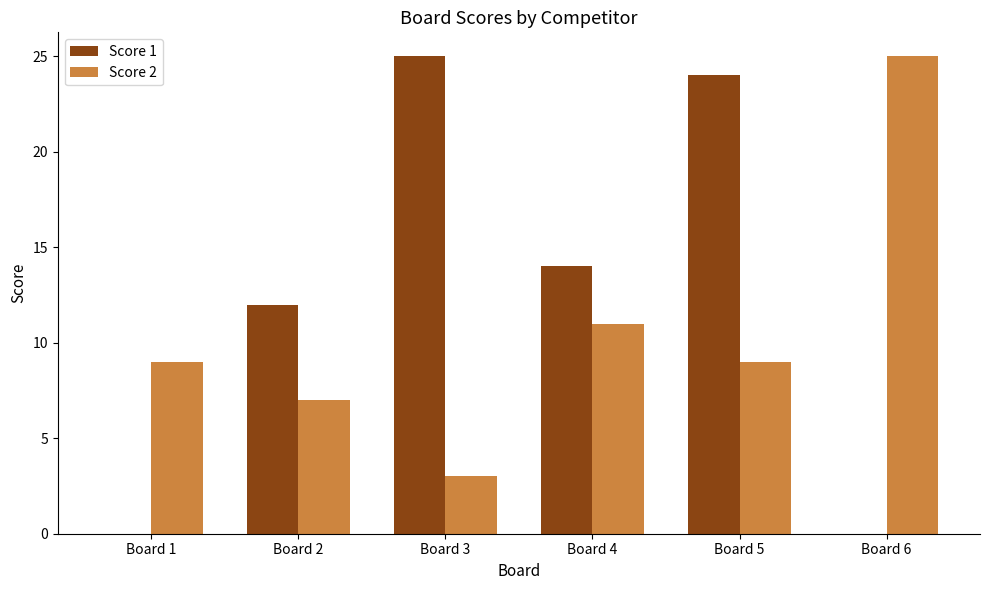

True or false: Score 1 has a value of 25 at Board 3.

True